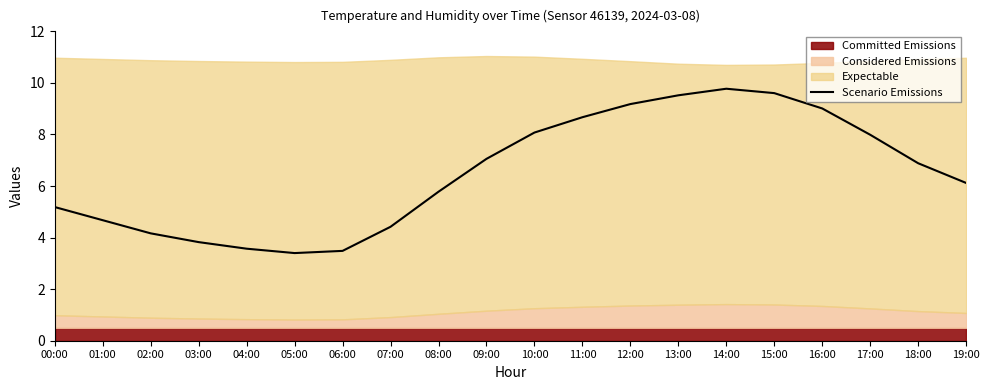

What is the label of the 2nd point from the left?

01:00